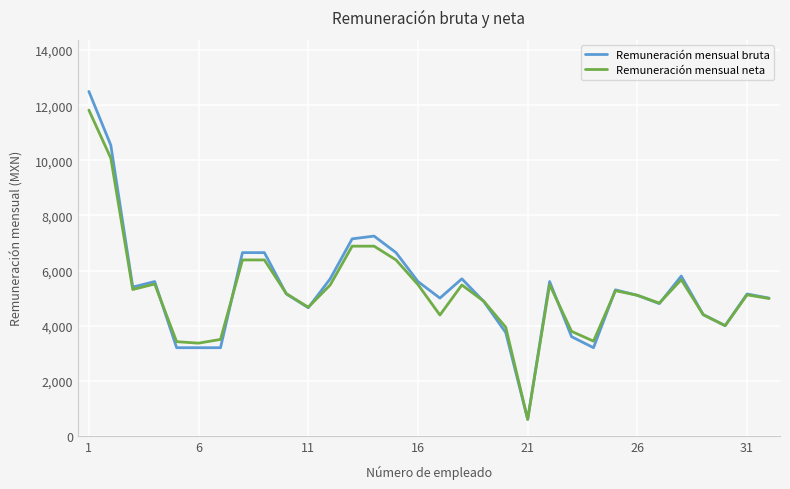

What is the lowest value of the Remuneración mensual bruta series?

600.0